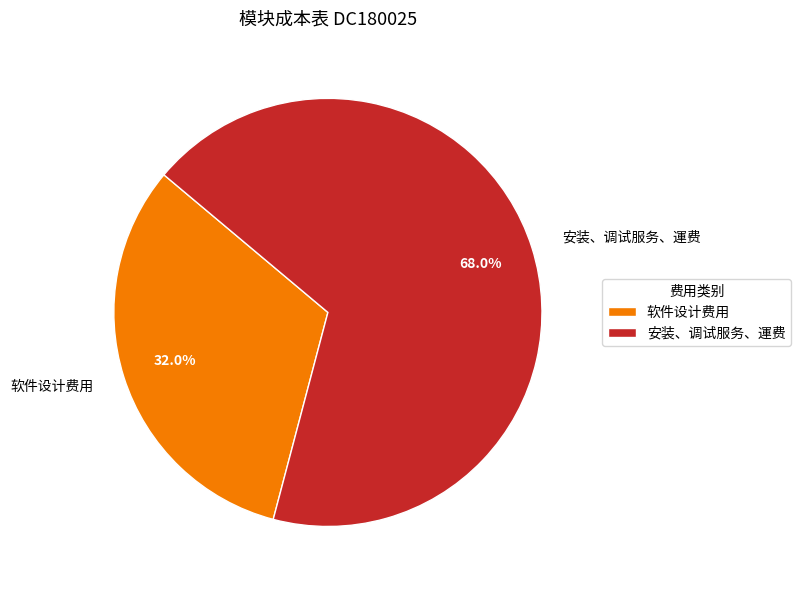

To the nearest percent, what is the average slice percentage?

50%